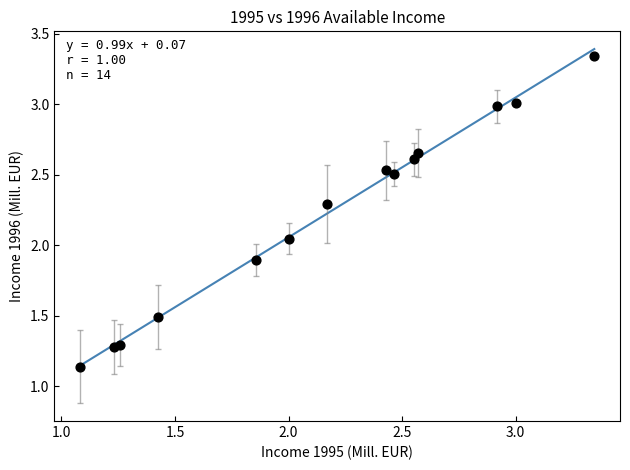

What is the range of X values (max minus min)?

2.3